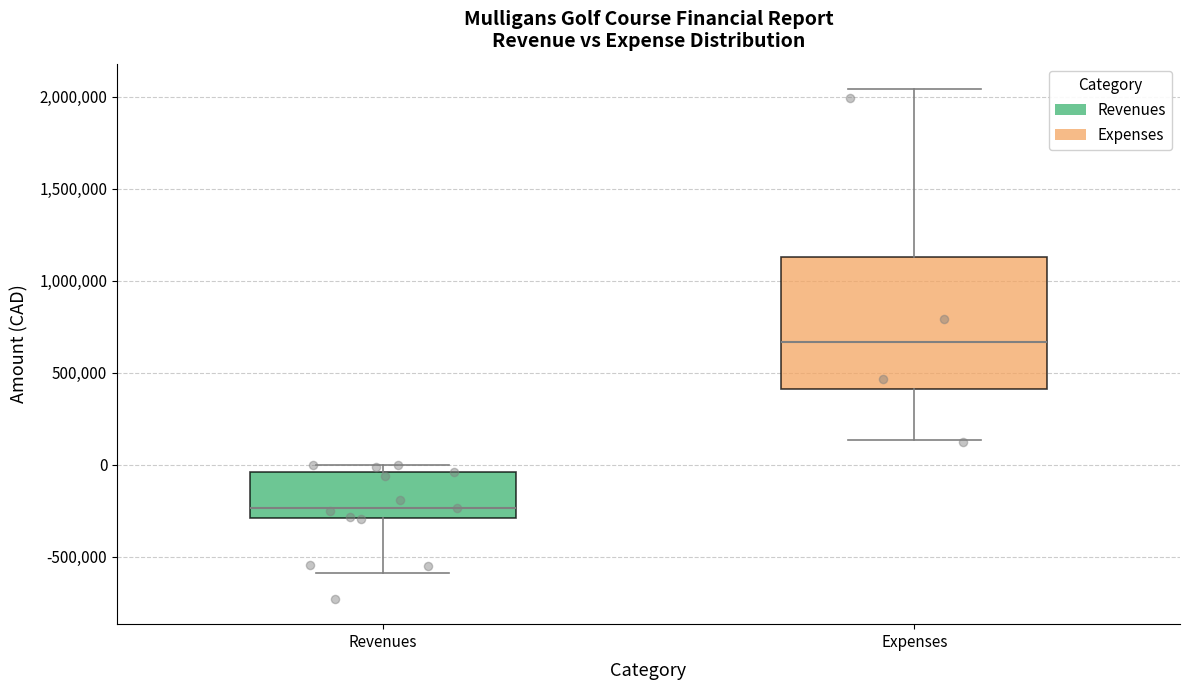

Where is the upper edge of the box for Expenses on the y-axis? The values are not printed on the chart, so give them approximately, as read against the axis.

1150000